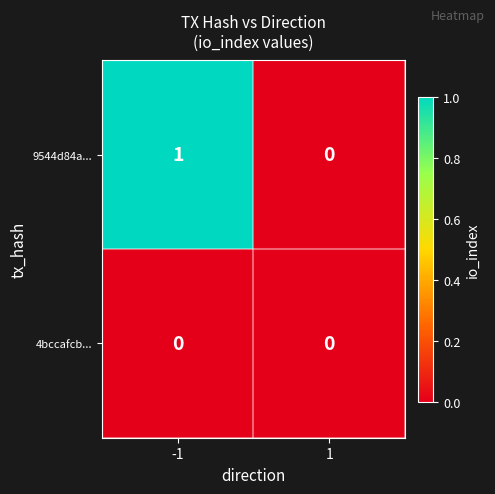

Is the value of 9544d84a... at -1 greater than the value of 4bccafcb... at 1?

Yes